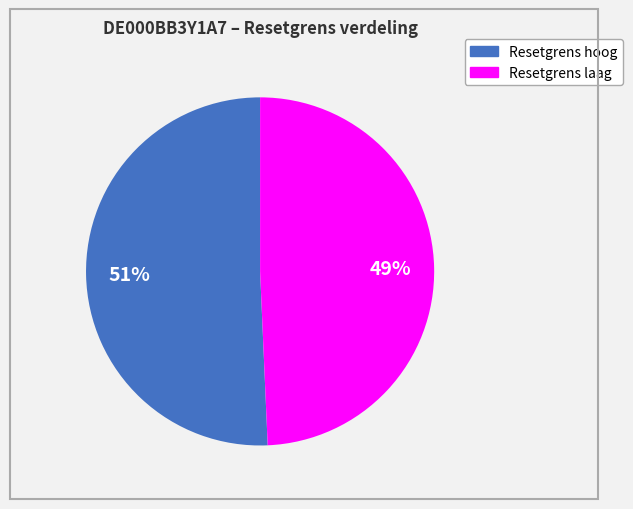

How many slices are in this pie chart?

2